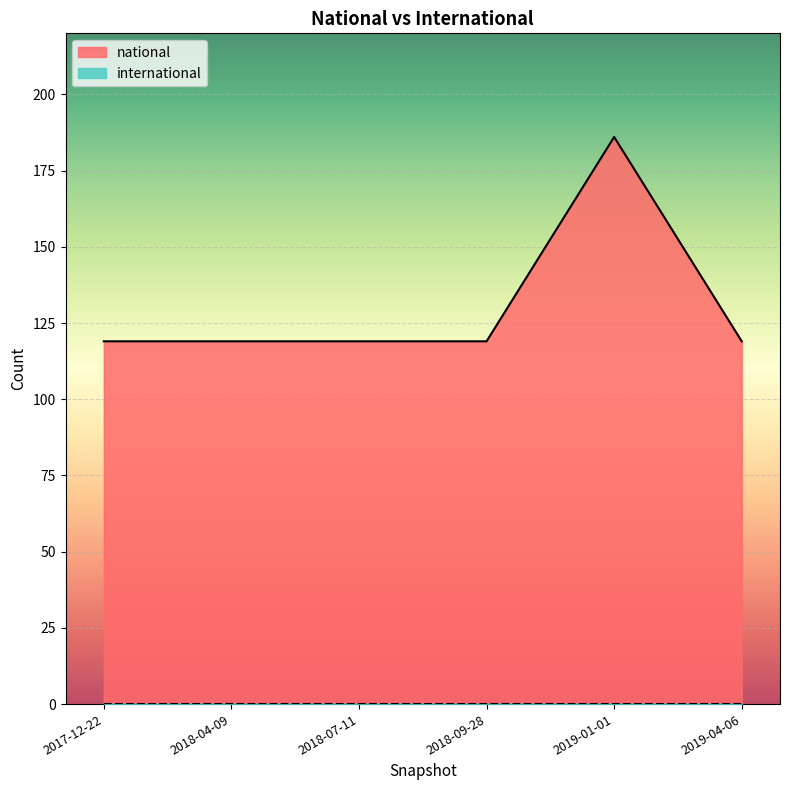

Reading left to right, list all the values displayed in this chart.

119	119	119	119	186	119